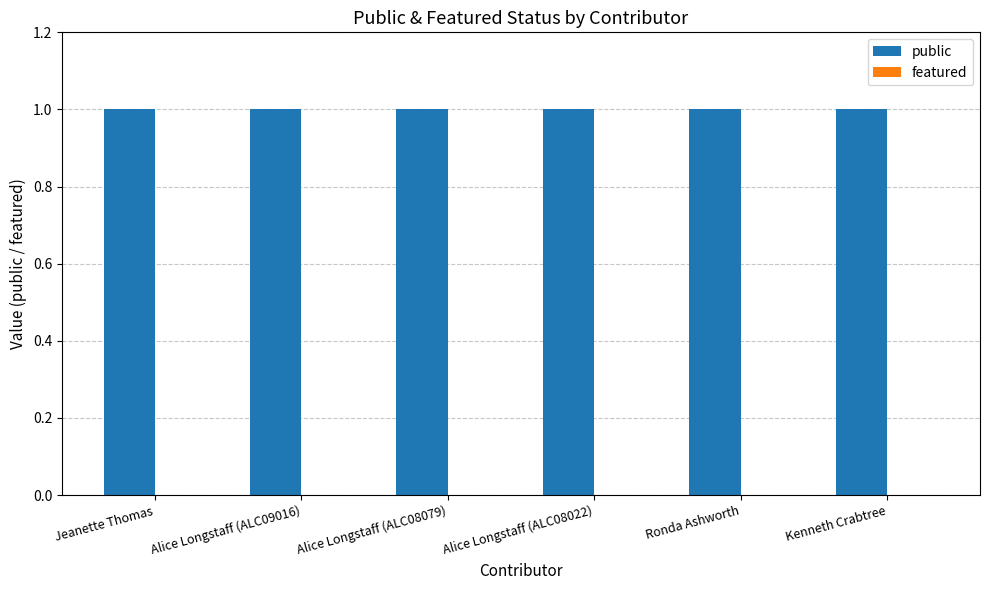

Reading right to left, transcribe all the data shown in this chart.

public: 1	1	1	1	1	1
featured: 0	0	0	0	0	0